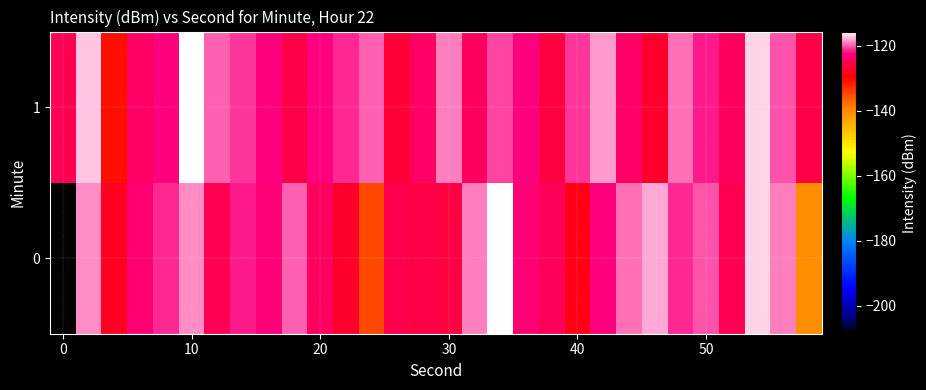

Rank the series by their maximum value, from lowest to highest.

0, 1